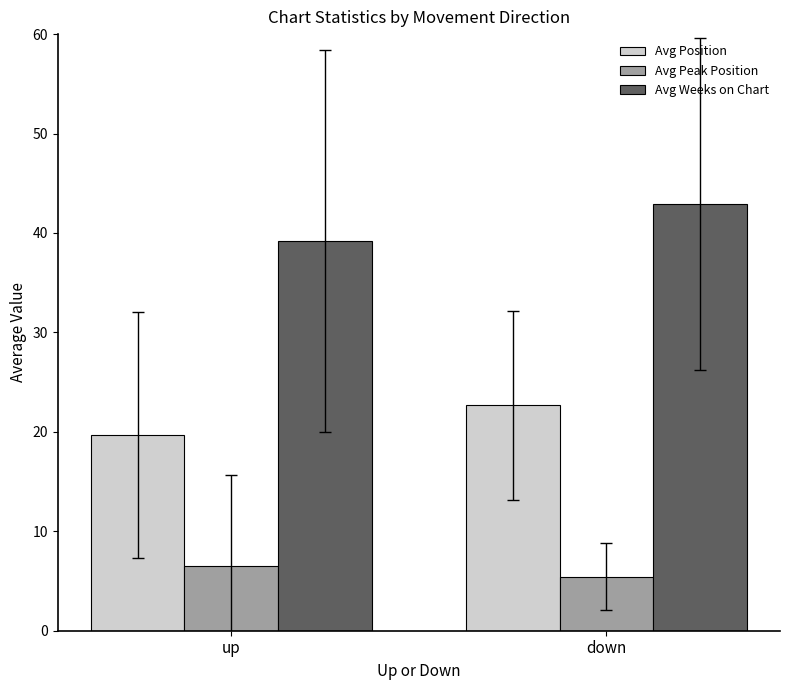

Reading left to right, what are all the values shown in this chart?

Avg Position: 19.7	22.7
Avg Peak Position: 6.5	5.4
Avg Weeks on Chart: 39.2	42.9